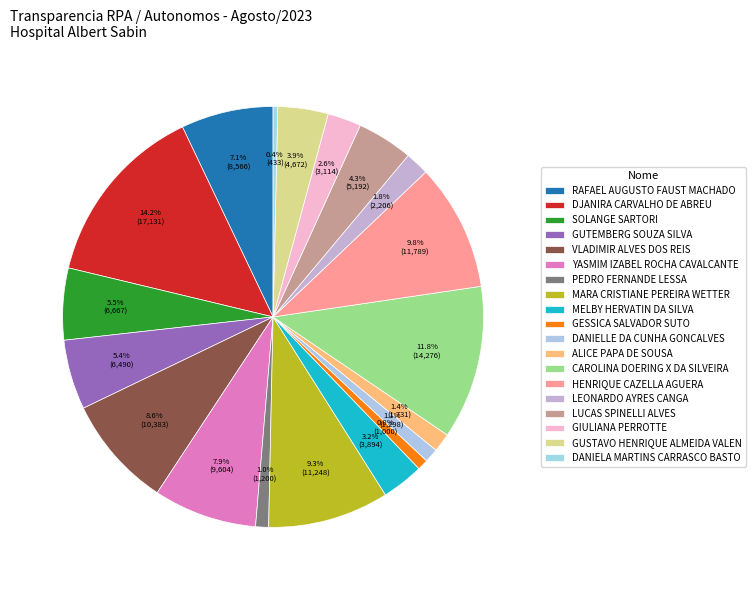

Count the number of slices in the pie.

19